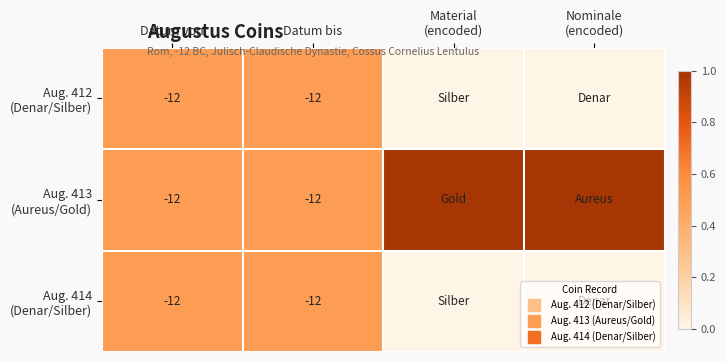

Is it true that Aug. 413 (Aureus/Gold) equals 0.7 at Datum bis?

False